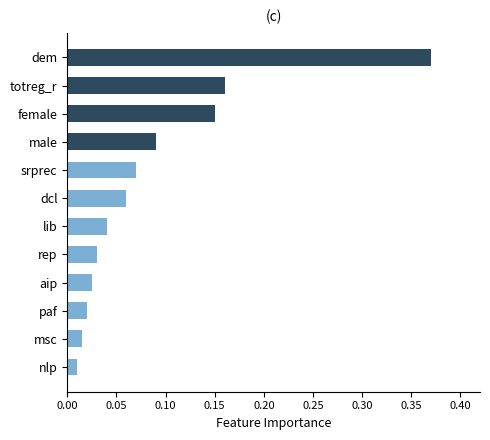

Which category has the highest value across all series?

dem